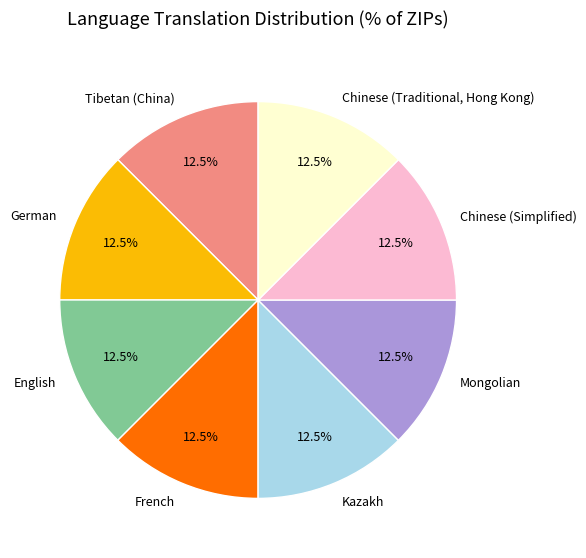

How many segments does this pie chart have?

8